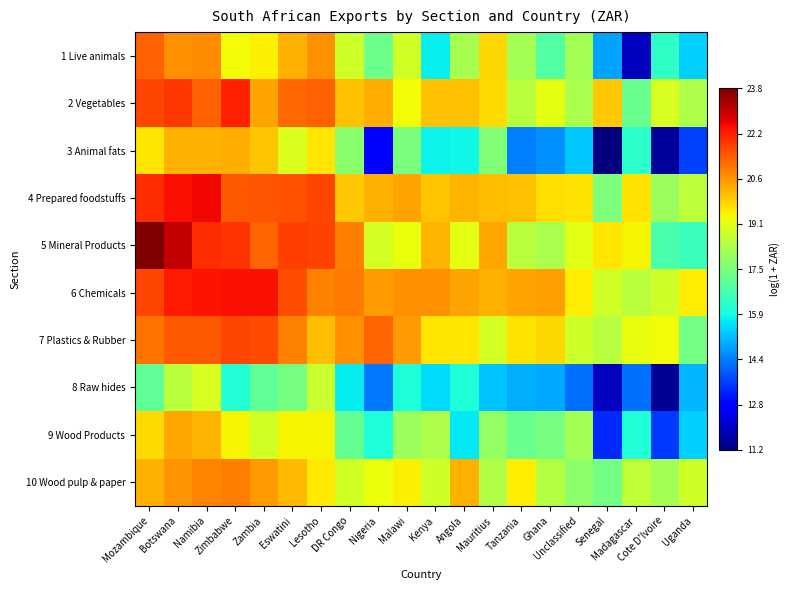

Reading left to right, what are all the values shown in this chart?

1 Live animals: Mozambique=21.3	Botswana=20.7	Namibia=20.8	Zimbabwe=19.3	Zambia=19.4	Eswatini=20.3	Lesotho=20.7	DR Congo=18.7	Nigeria=17.3	Malawi=18.8	Kenya=15.8	Angola=18.2	Mauritius=19.8	Tanzania=18.1	Ghana=16.9	Unclassified=18.1	Senegal=14.8	Madagascar=11.9	Cote D'Ivoire=16.4	Uganda=15.4
2 Vegetables: Mozambique=21.7	Botswana=21.9	Namibia=21.4	Zimbabwe=22.2	Zambia=20.5	Eswatini=21.3	Lesotho=21.3	DR Congo=20.1	Nigeria=20.3	Malawi=19.3	Kenya=20.1	Angola=20.1	Mauritius=19.7	Tanzania=18.4	Ghana=19.1	Unclassified=18.2	Senegal=20.0	Madagascar=17.2	Cote D'Ivoire=18.9	Uganda=18.3
3 Animal fats: Mozambique=19.6	Botswana=20.3	Namibia=20.3	Zimbabwe=20.3	Zambia=20.0	Eswatini=19.0	Lesotho=19.6	DR Congo=17.7	Nigeria=12.8	Malawi=17.5	Kenya=15.8	Angola=15.8	Mauritius=17.6	Tanzania=14.4	Ghana=14.6	Unclassified=15.2	Senegal=11.2	Madagascar=16.3	Cote D'Ivoire=11.5	Uganda=13.6
4 Prepared foodstuffs: Mozambique=22.1	Botswana=22.4	Namibia=22.5	Zimbabwe=21.4	Zambia=21.5	Eswatini=21.5	Lesotho=21.7	DR Congo=20.0	Nigeria=20.3	Malawi=20.4	Kenya=20.0	Angola=20.2	Mauritius=20.1	Tanzania=20.1	Ghana=19.7	Unclassified=19.7	Senegal=17.5	Madagascar=19.6	Cote D'Ivoire=18.0	Uganda=18.5
5 Mineral Products: Mozambique=23.8	Botswana=23.0	Namibia=22.1	Zimbabwe=22.0	Zambia=21.3	Eswatini=21.8	Lesotho=21.7	DR Congo=21.0	Nigeria=18.8	Malawi=19.2	Kenya=20.2	Angola=19.1	Mauritius=20.4	Tanzania=18.4	Ghana=18.2	Unclassified=19.0	Senegal=19.6	Madagascar=19.4	Cote D'Ivoire=16.7	Uganda=16.5
6 Chemicals: Mozambique=21.7	Botswana=22.3	Namibia=22.4	Zimbabwe=22.4	Zambia=22.4	Eswatini=21.6	Lesotho=20.9	DR Congo=21.0	Nigeria=20.6	Malawi=20.7	Kenya=20.7	Angola=20.5	Mauritius=20.3	Tanzania=20.5	Ghana=20.5	Unclassified=19.5	Senegal=18.8	Madagascar=18.5	Cote D'Ivoire=18.7	Uganda=19.5
7 Plastics & Rubber: Mozambique=21.1	Botswana=21.4	Namibia=21.5	Zimbabwe=21.7	Zambia=21.6	Eswatini=20.9	Lesotho=20.1	DR Congo=20.7	Nigeria=21.3	Malawi=20.6	Kenya=19.6	Angola=19.6	Mauritius=18.8	Tanzania=19.6	Ghana=19.8	Unclassified=18.8	Senegal=18.4	Madagascar=19.1	Cote D'Ivoire=19.3	Uganda=17.4
8 Raw hides: Mozambique=17.1	Botswana=18.5	Namibia=18.9	Zimbabwe=16.1	Zambia=17.1	Eswatini=17.4	Lesotho=18.6	DR Congo=15.7	Nigeria=14.3	Malawi=16.0	Kenya=15.5	Angola=16.1	Mauritius=15.2	Tanzania=14.9	Ghana=14.9	Unclassified=14.2	Senegal=11.9	Madagascar=14.2	Cote D'Ivoire=11.5	Uganda=15.0
9 Wood Products: Mozambique=19.7	Botswana=20.4	Namibia=20.2	Zimbabwe=19.4	Zambia=18.8	Eswatini=19.4	Lesotho=19.4	DR Congo=17.2	Nigeria=16.1	Malawi=18.0	Kenya=18.3	Angola=15.7	Mauritius=17.8	Tanzania=17.2	Ghana=17.4	Unclassified=18.1	Senegal=13.3	Madagascar=16.1	Cote D'Ivoire=13.5	Uganda=15.4
10 Wood pulp & paper: Mozambique=20.3	Botswana=20.7	Namibia=20.9	Zimbabwe=21.0	Zambia=20.6	Eswatini=20.2	Lesotho=19.5	DR Congo=18.8	Nigeria=19.2	Malawi=19.4	Kenya=18.7	Angola=20.3	Mauritius=18.3	Tanzania=19.5	Ghana=18.4	Unclassified=17.8	Senegal=17.4	Madagascar=18.6	Cote D'Ivoire=18.1	Uganda=18.8